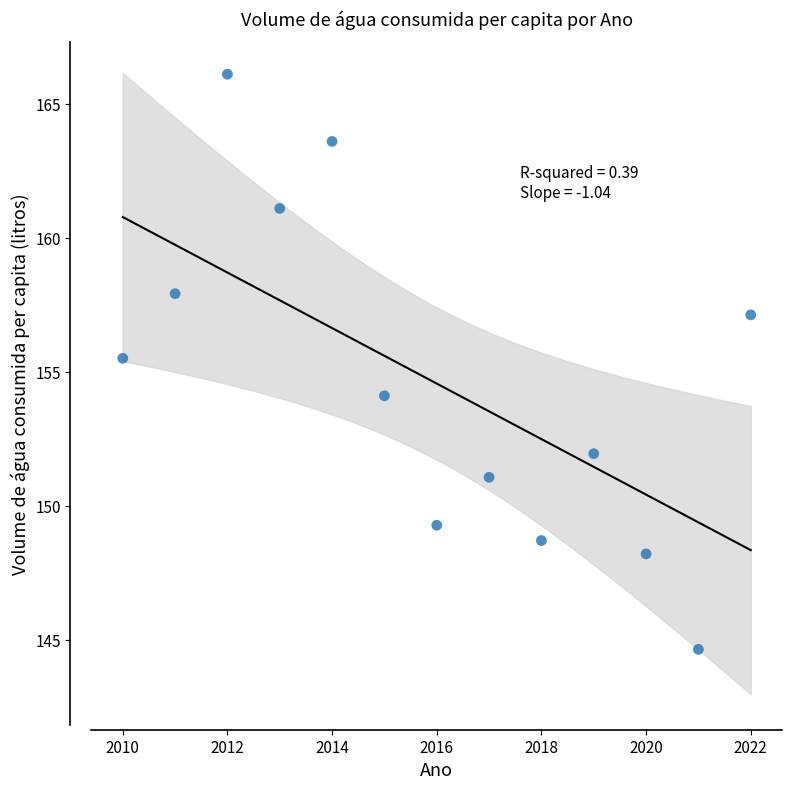

What is the range of X values (max minus min)?

12.0